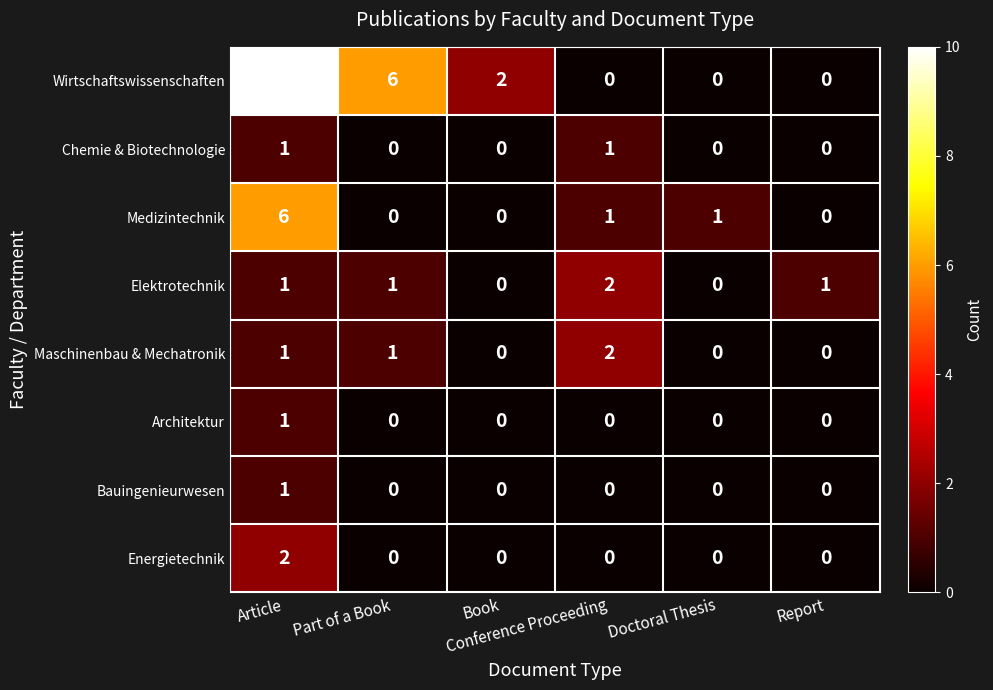

Which series has the largest total across all categories?

Wirtschaftswissenschaften